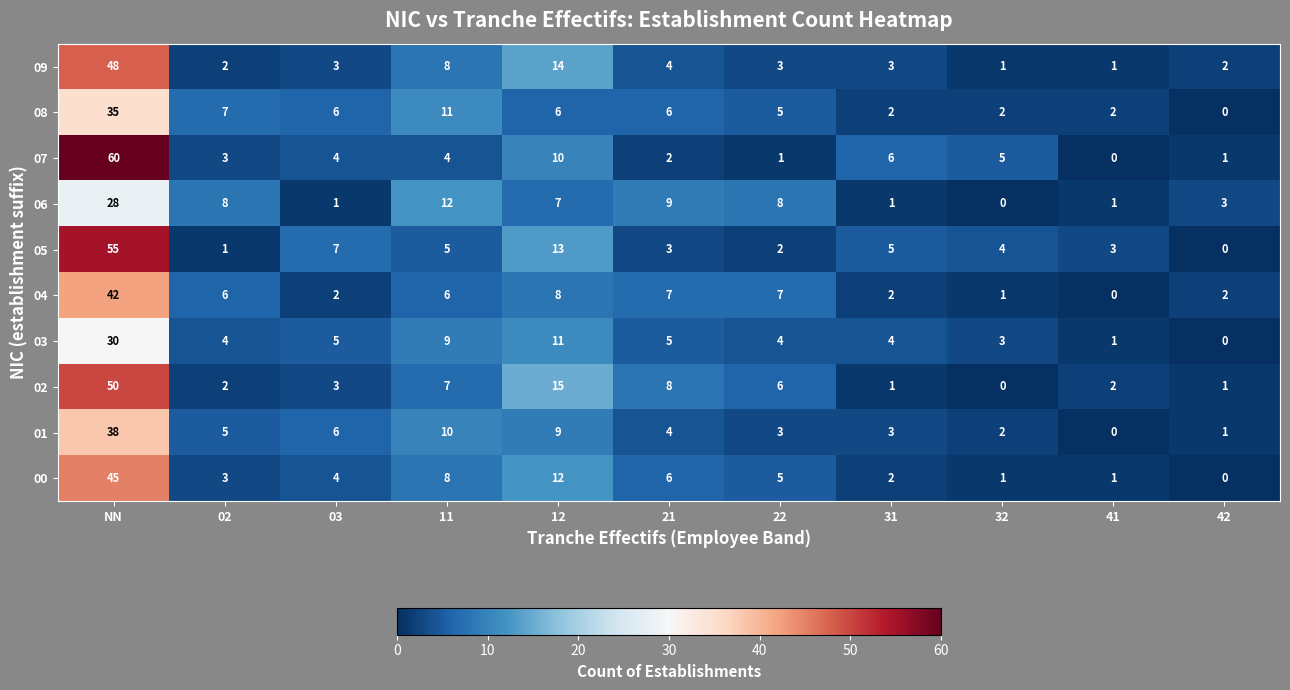

True or false: 02 has a value of 0 at 42.

False